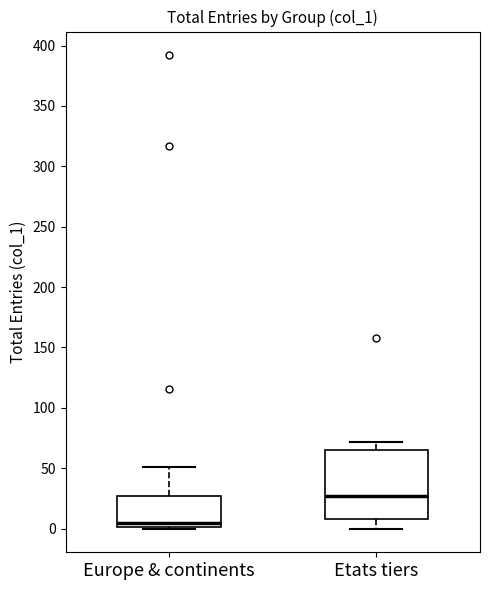

Reading left to right, transcribe this box plot: for each box, give where its median line is, the range the box spans, and where its two whiskers end, as read against the y-axis. The values are not printed on the chart, so give them approximately, as read against the axis.

Europe & continents: median 5, box 0 to 25, whiskers 0 to 50
Etats tiers: median 25, box 10 to 65, whiskers 0 to 70